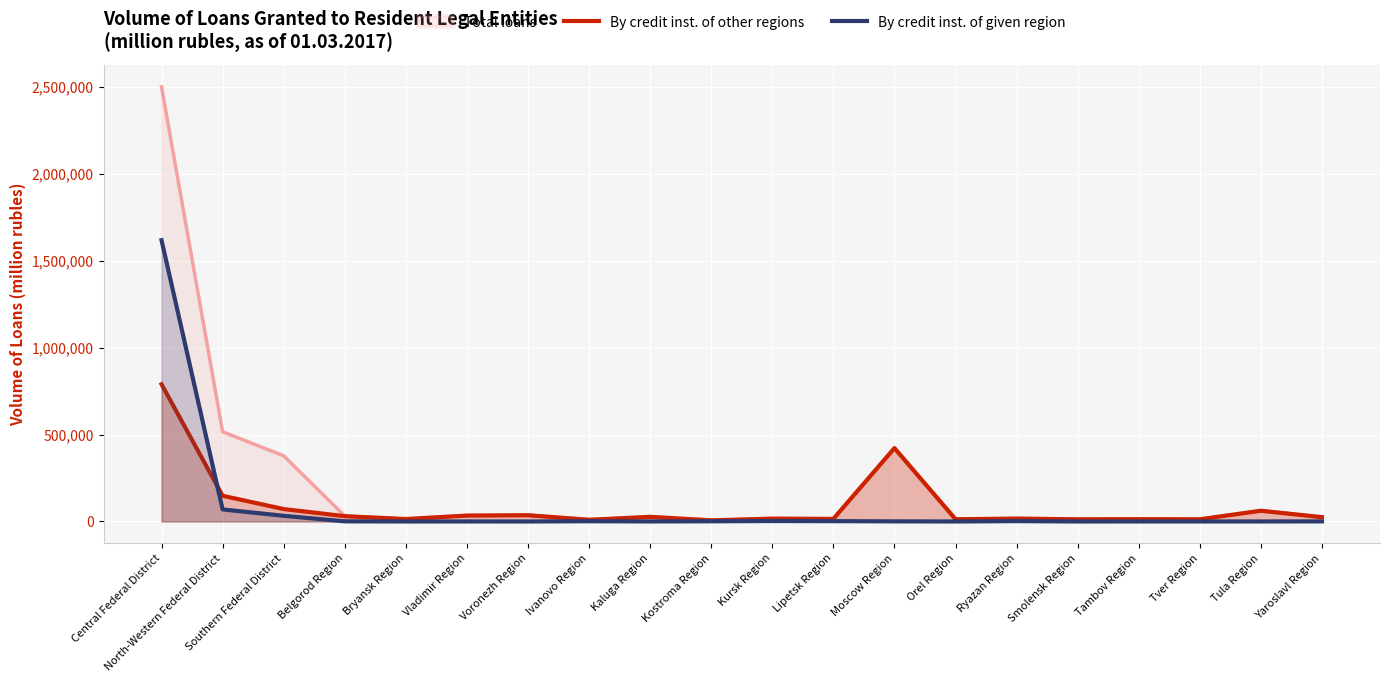

List the series in order of their peak value, lowest first.

By credit inst. of other regions, By credit inst. of given region, Total loans